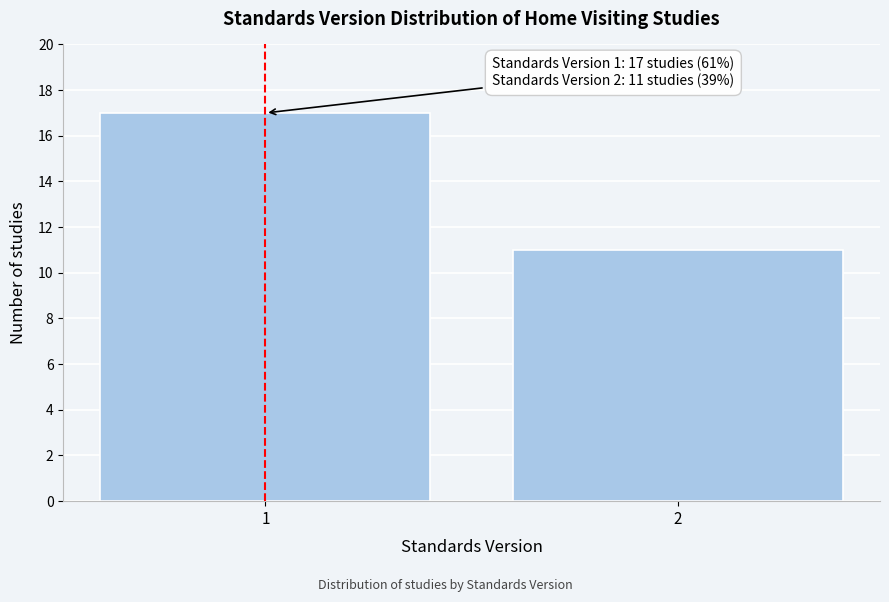

Reading left to right, transcribe all the data shown in this chart.

17	11